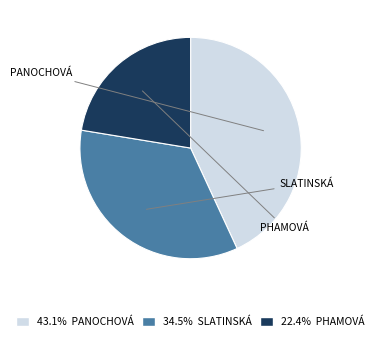

Is there a majority slice in this chart?

No